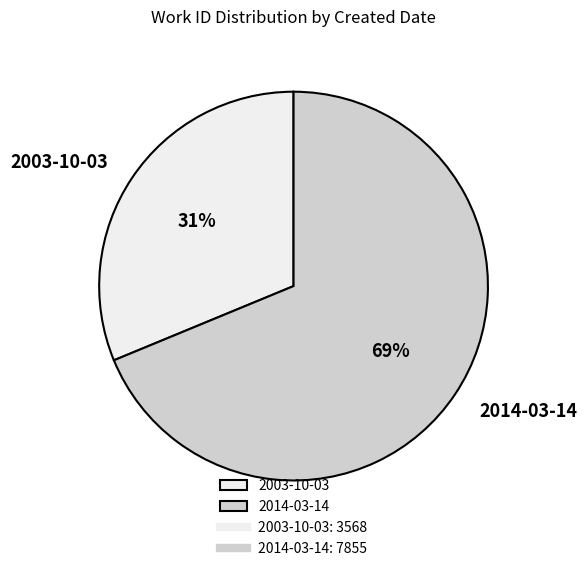

Which has a higher value, 2014-03-14 or 2003-10-03?

2014-03-14